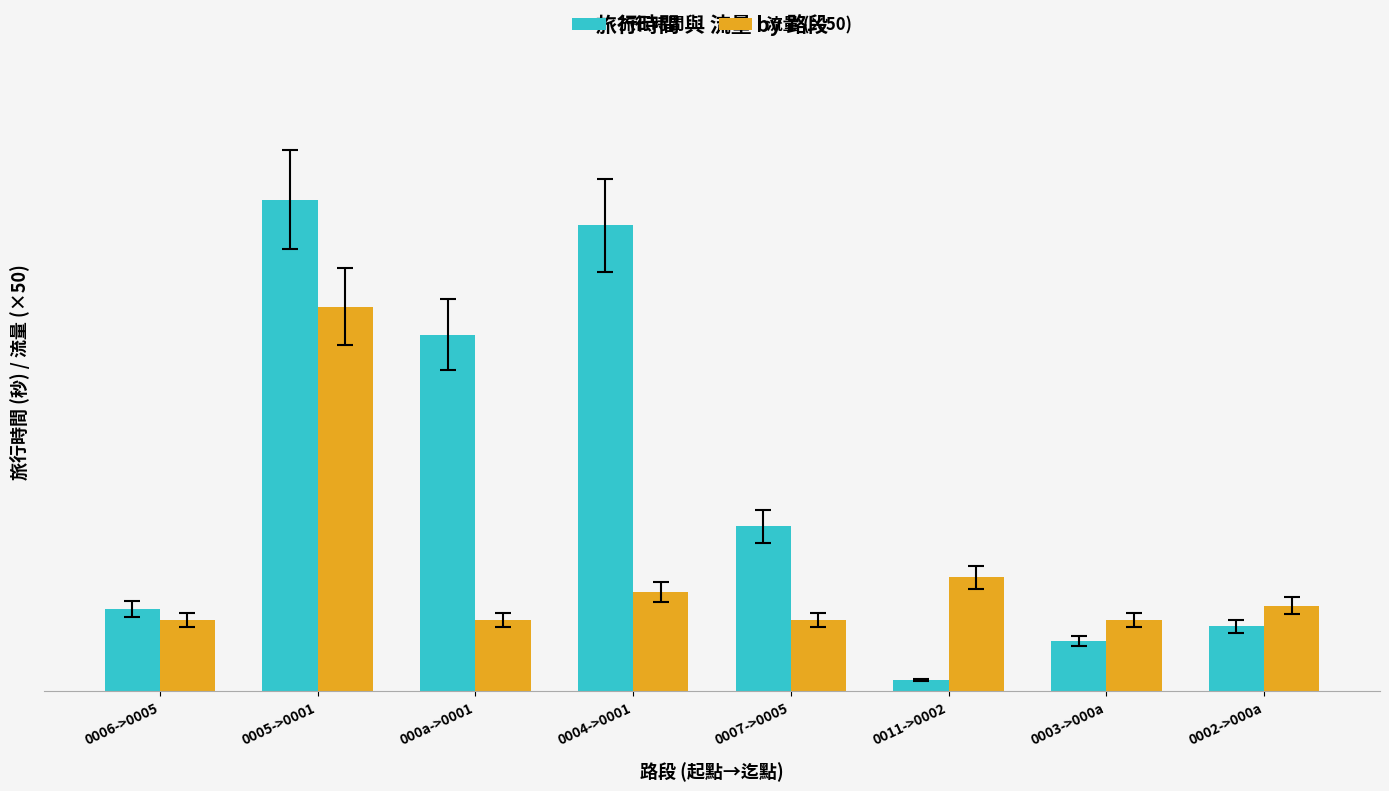

What is the highest value of the 流量 (×50) series?

1350